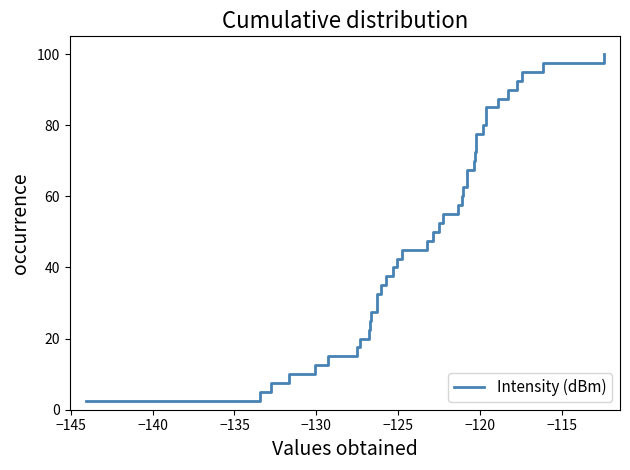

What is the minimum value shown in the chart?

2.5